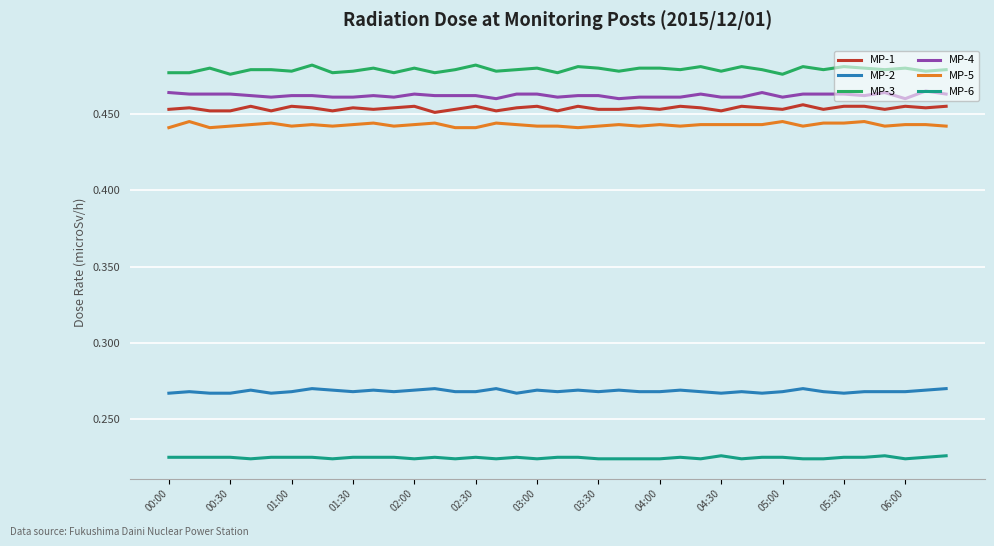

True or false: MP-1 and MP-5 intersect in this chart.

False